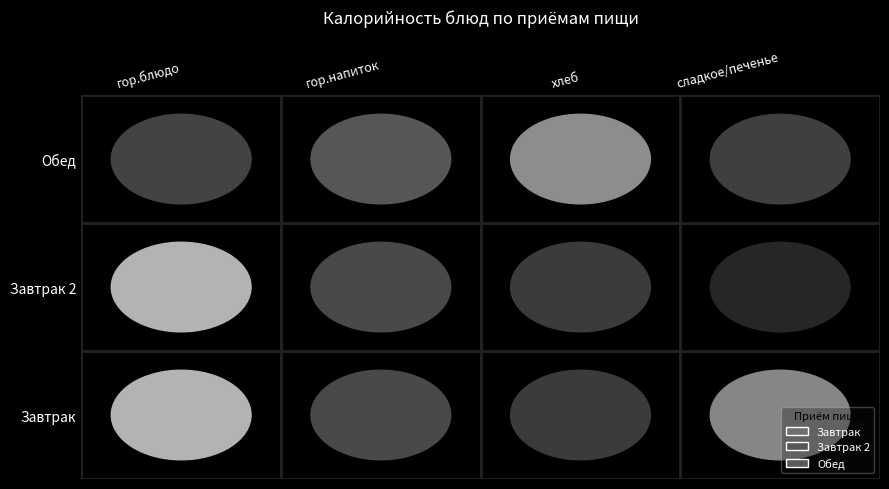

What is the maximum value for Завтрак?

340